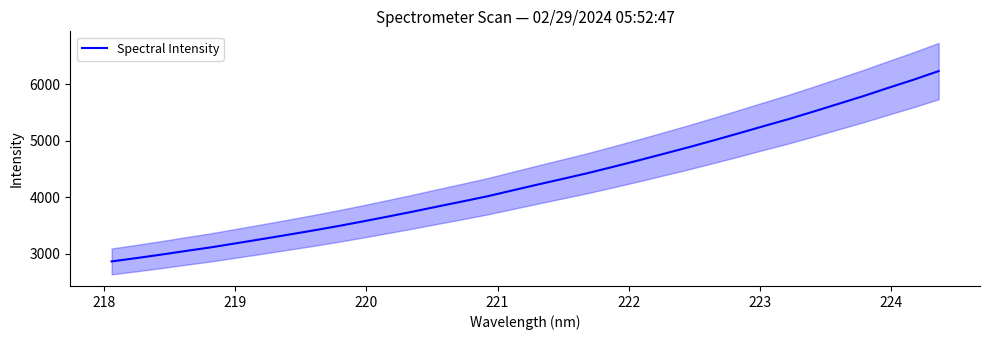

Is this an area chart (filled region under the line)?

No